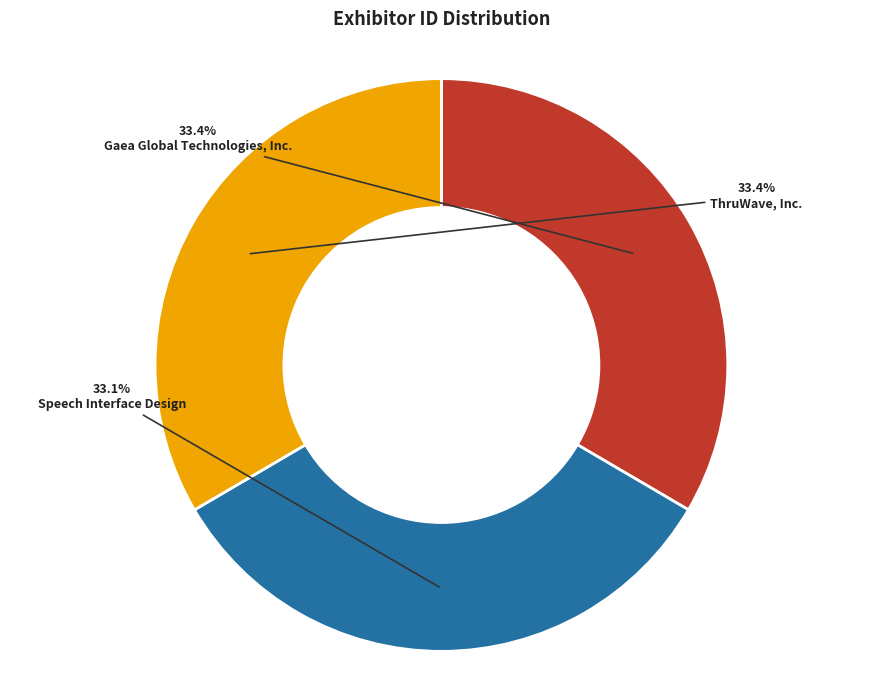

Combined, what portion of the pie is Gaea Global Technologies, Inc. and ThruWave, Inc.?

66.9%